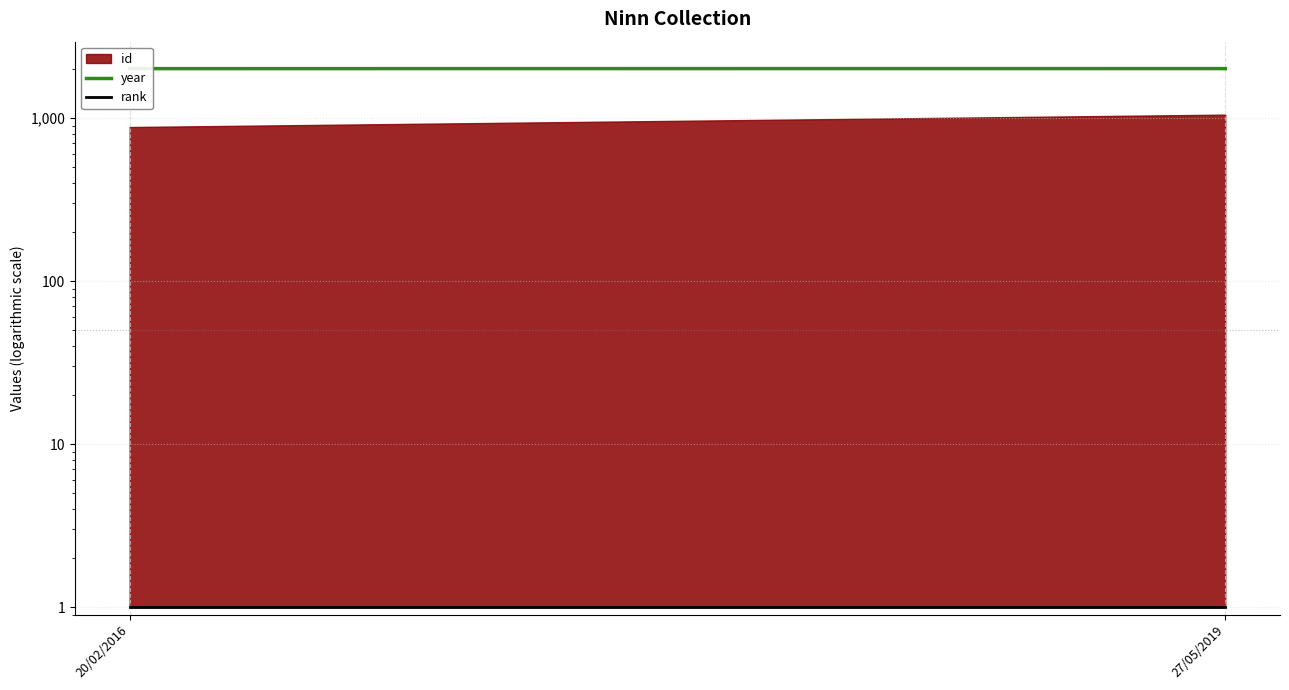

What is the minimum value for rank?

1